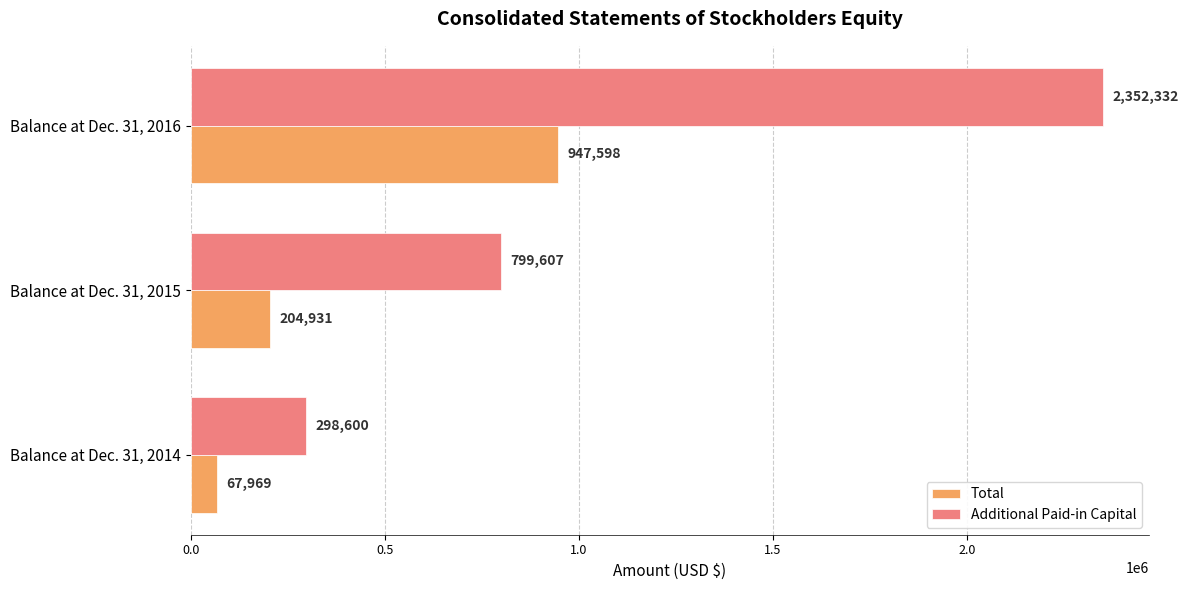

What is the average value of the Additional Paid-in Capital series?

1150180